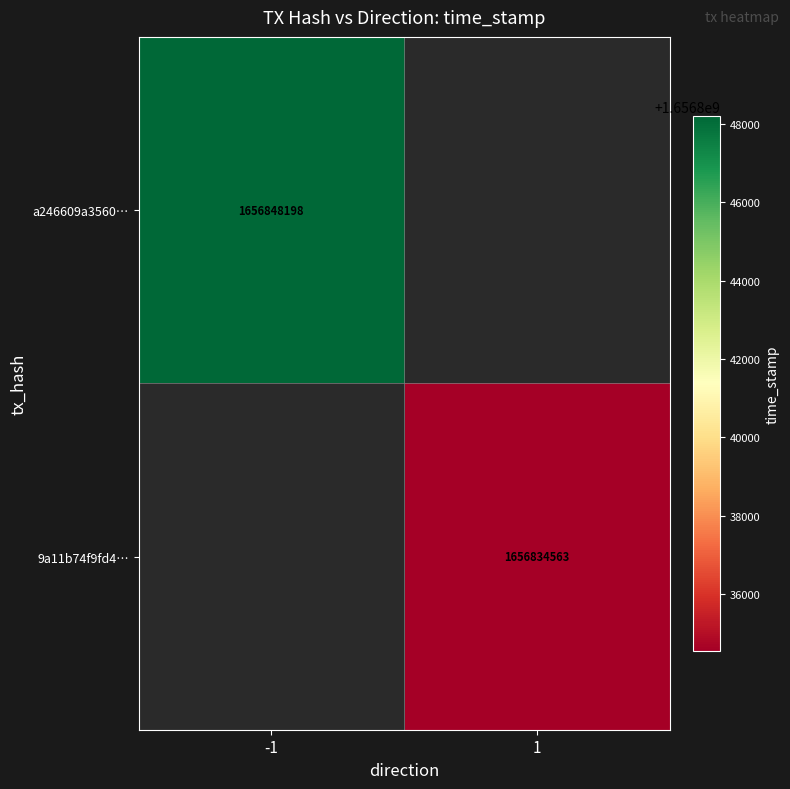

What is the maximum value shown in the chart?

1656848198.0